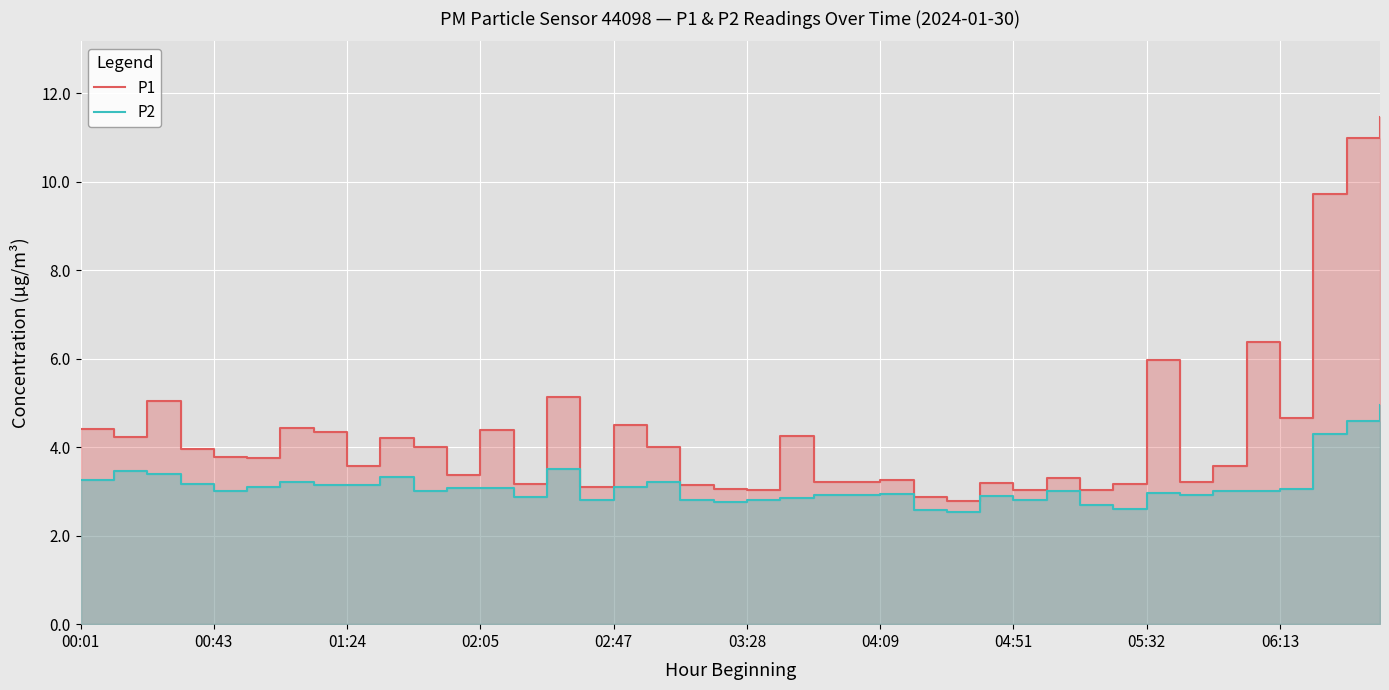

True or false: P1 and P2 cross at least once.

False